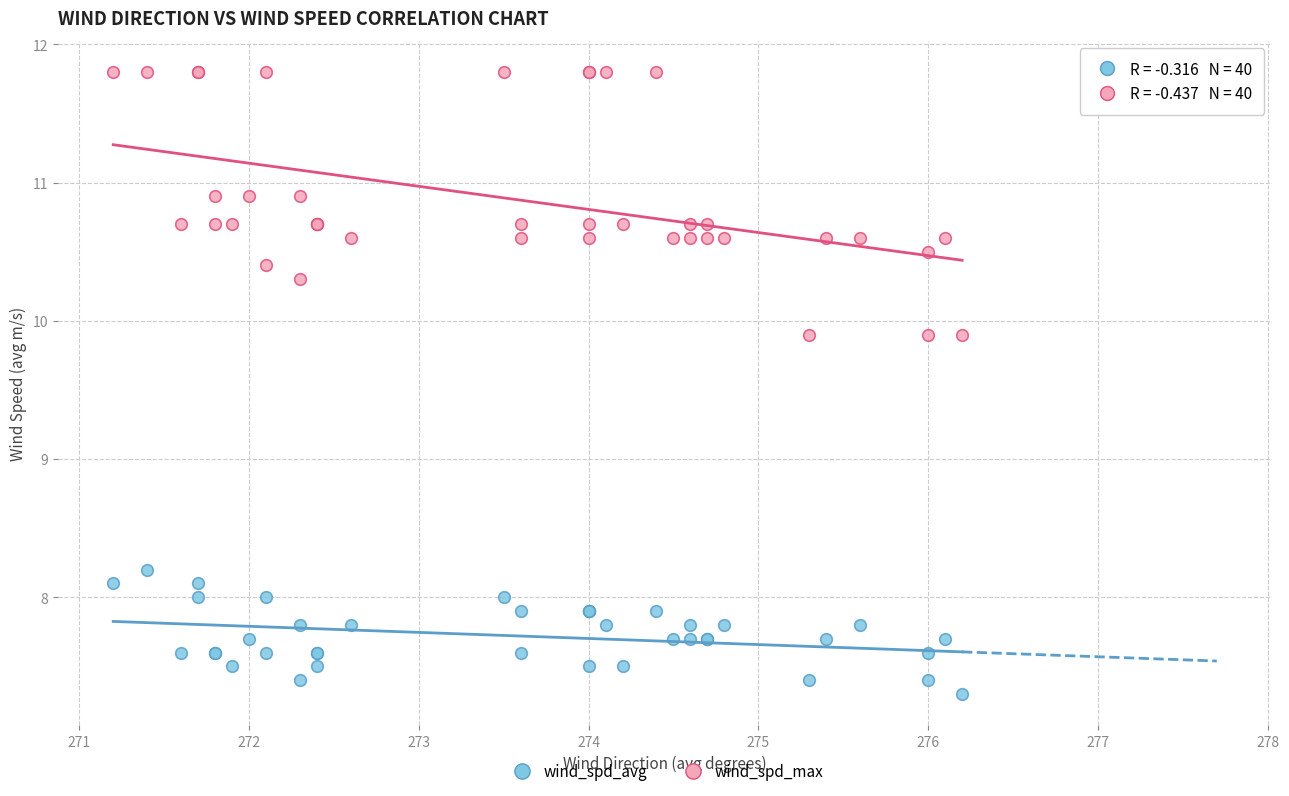

In the wind_spd_avg series, what Y value is closest to 7?

7.3